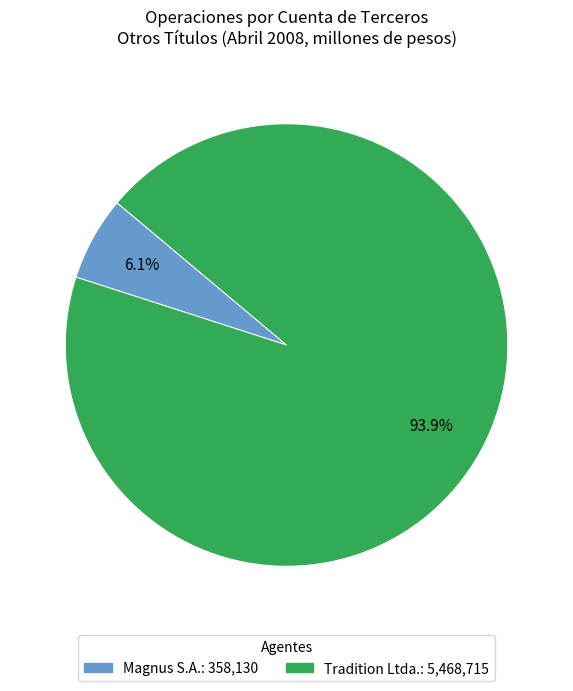

To the nearest percent, what is the difference between the Tradition Ltda. and Magnus S.A. slice percentages?

88%